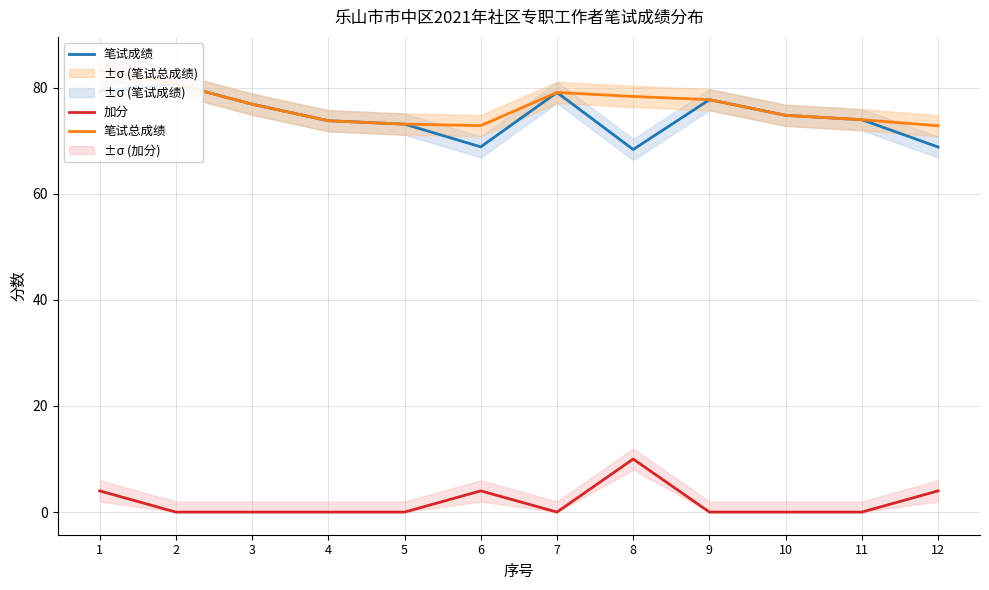

The value of 加分 at 3 is -6.8. True or false?

False